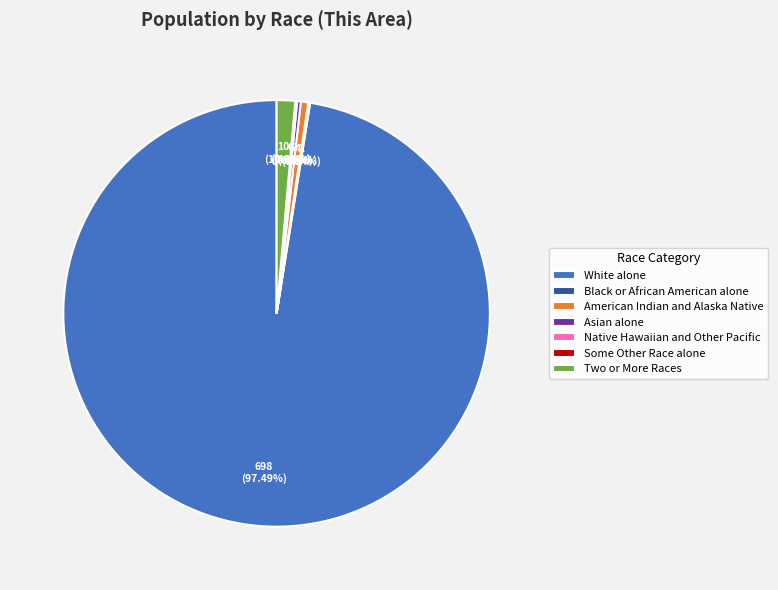

Which has a higher value, Some Other Race alone or Black or African American alone?

Black or African American alone